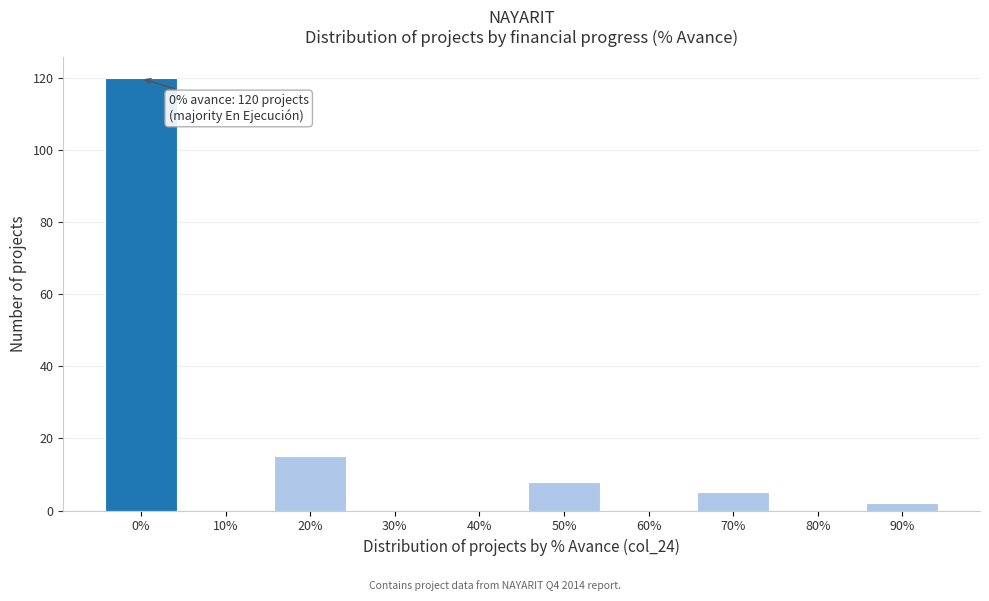

Reading left to right, extract all data points from this chart.

0%=120	10%=0	20%=15	30%=0	40%=0	50%=8	60%=0	70%=5	80%=0	90%=2